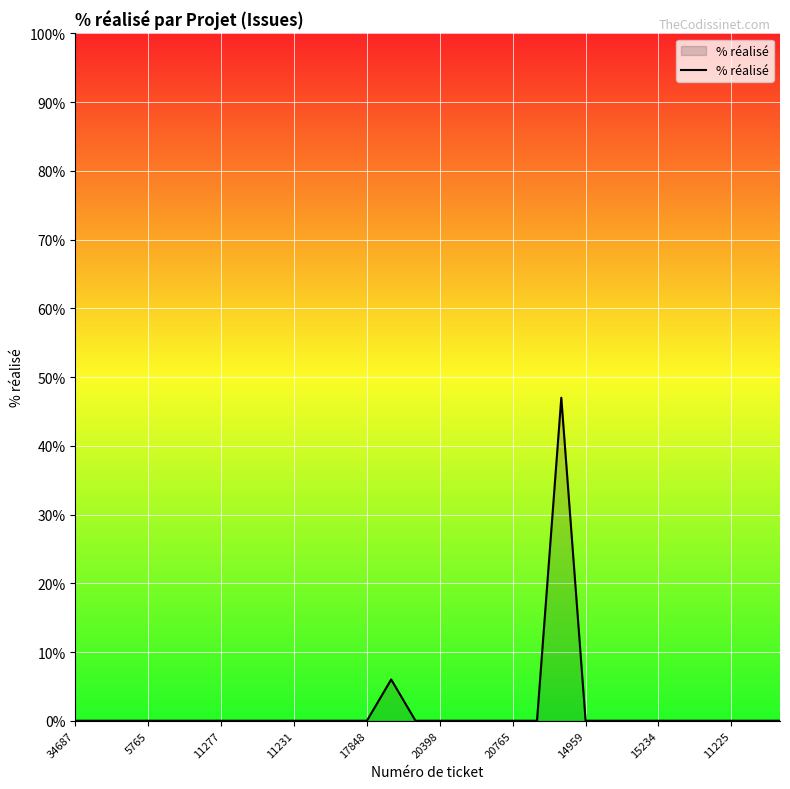

Reading left to right, what are all the values shown in this chart?

0	0	0	0	0	0	0	0	0	0	0	0	0	6	0	0	0	0	0	0	47	0	0	0	0	0	0	0	0	0